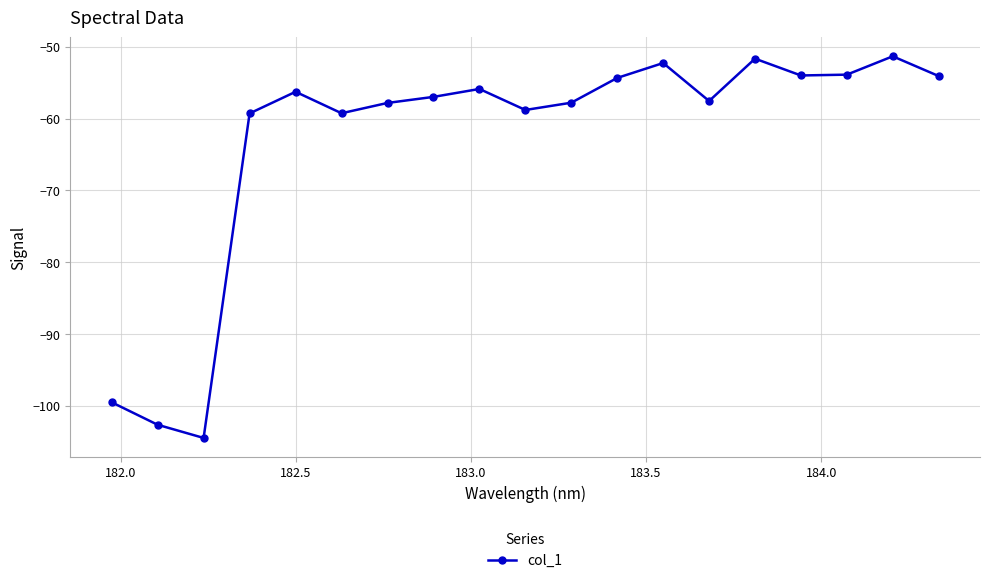

True or false: there are more than 0 points higher than both neighbors.

True